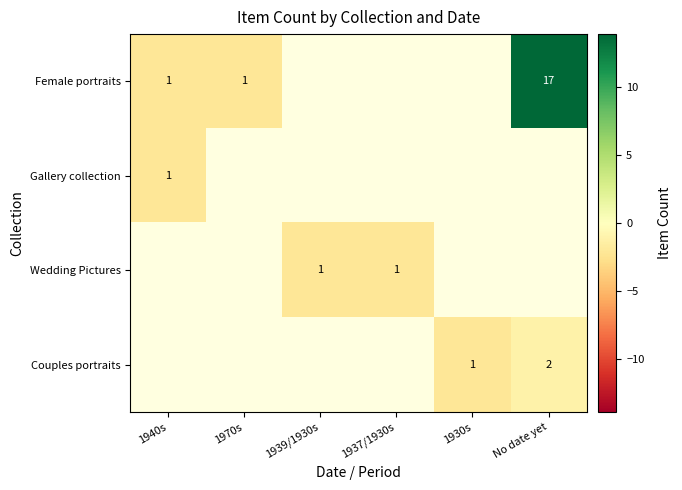

At which label does Gallery collection reach its peak?

1940s